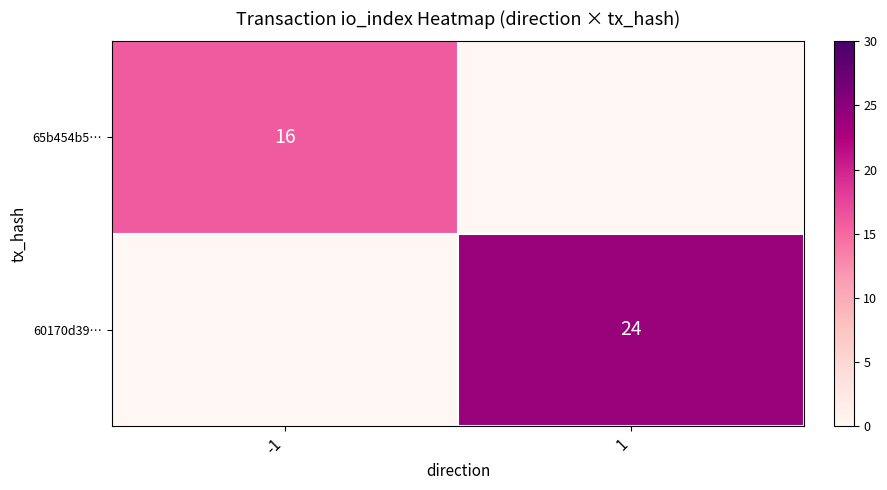

The 60170d39… series shows 24 at 1. True or false?

True